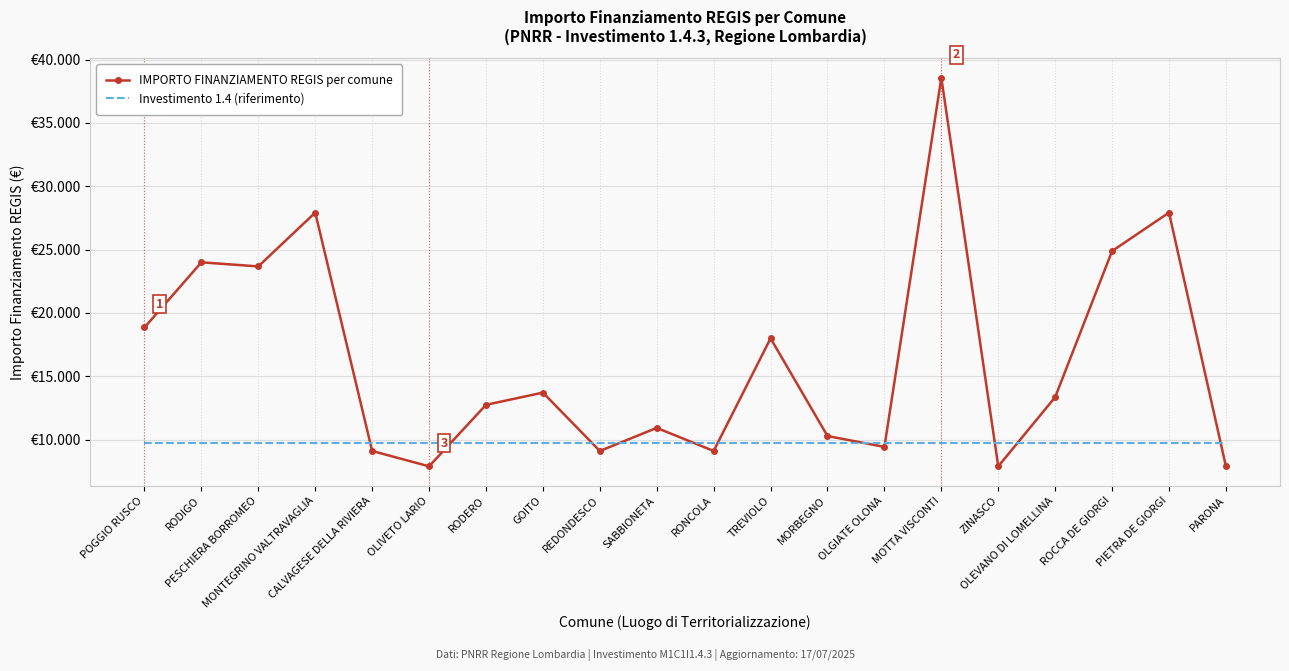

The value of IMPORTO FINANZIAMENTO REGIS per comune at RODERO is 3186.7. True or false?

False